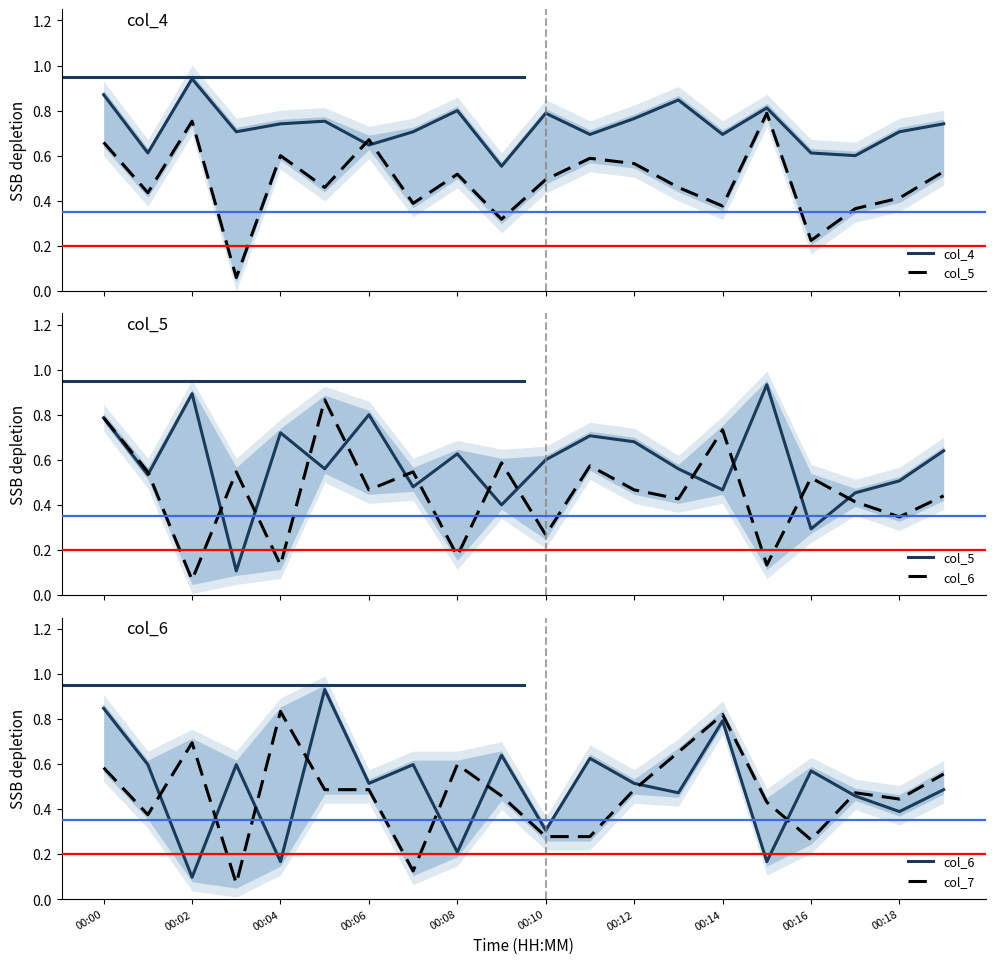

How many interior local valleys does the col_7 series have?

5